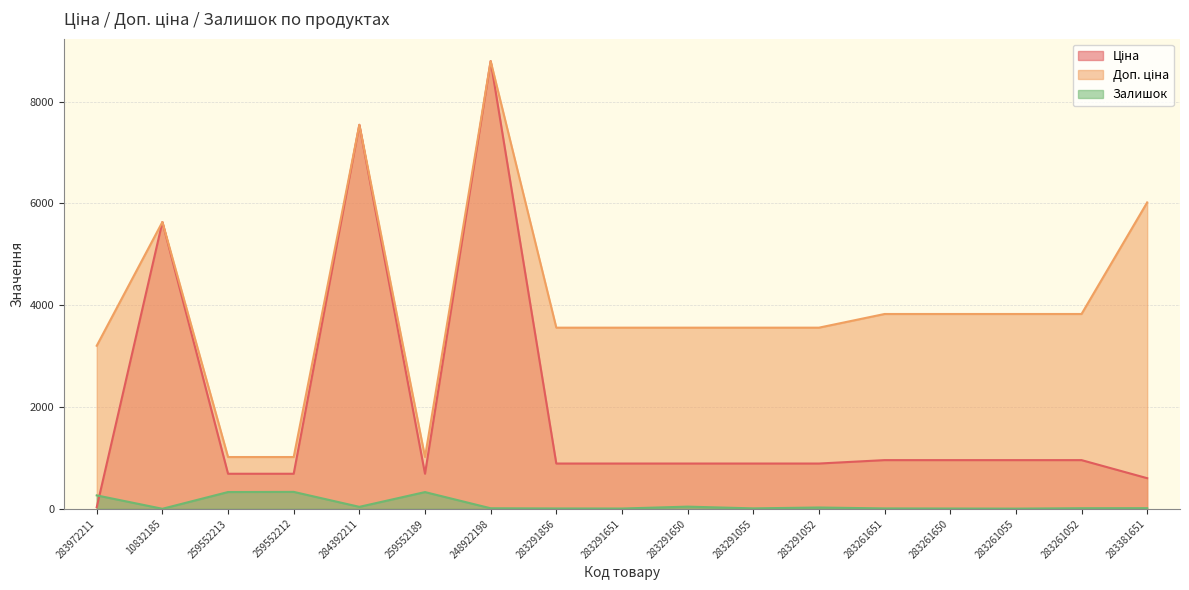

What is the total value across all series at 283261651?

4793.4